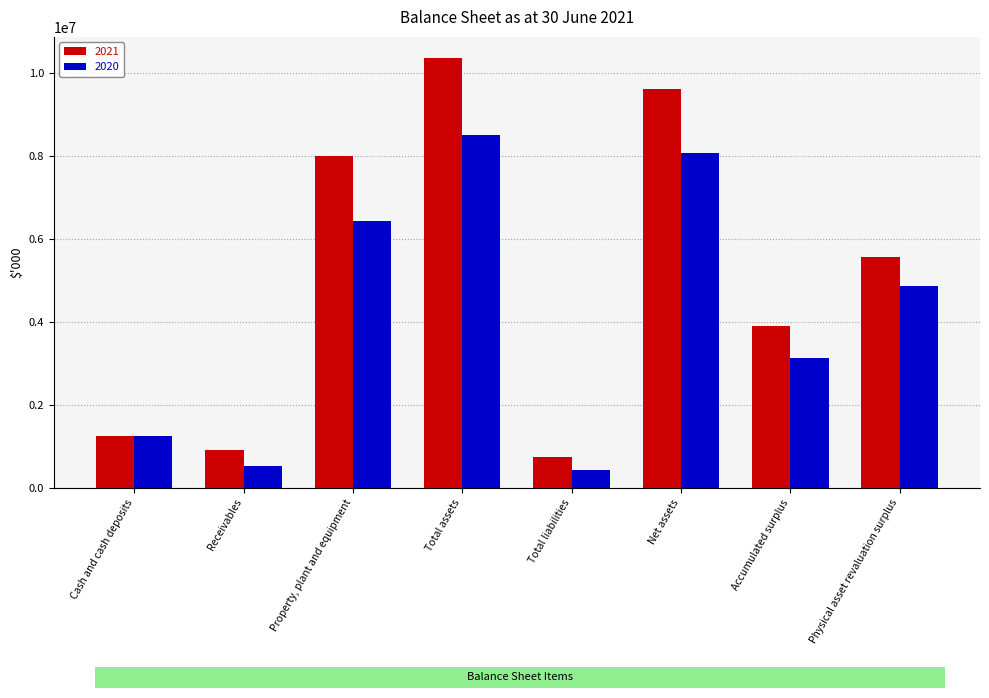

Reading right to left, transcribe all the data shown in this chart.

2021: 5564684	3895149	9603729	740993	10344722	7991729	911782	1242681
2020: 4862639	3125384	8056948	430920	8487868	6433042	533564	1244105